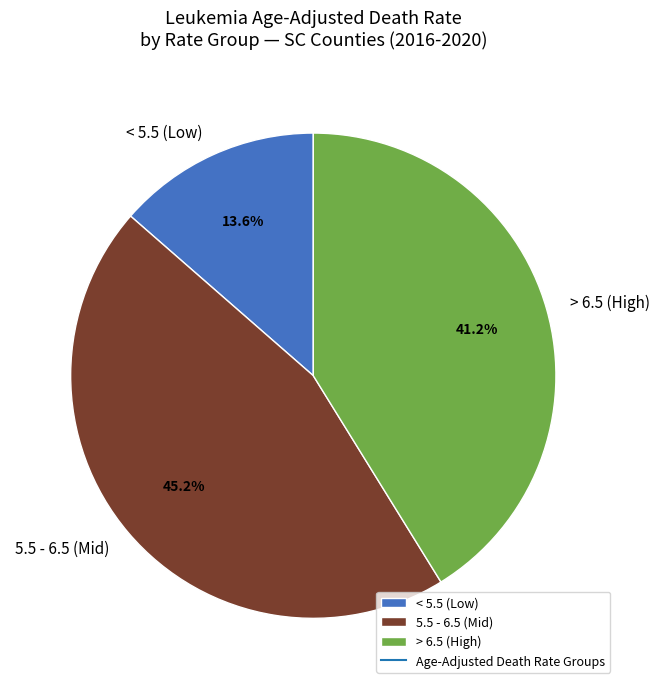

Is there any slice that represents more than half of the pie?

No